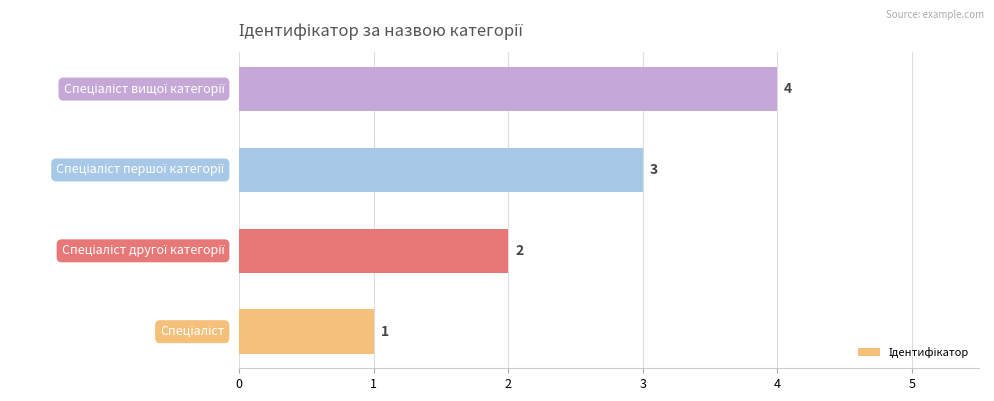

What is the sum of all values?

10